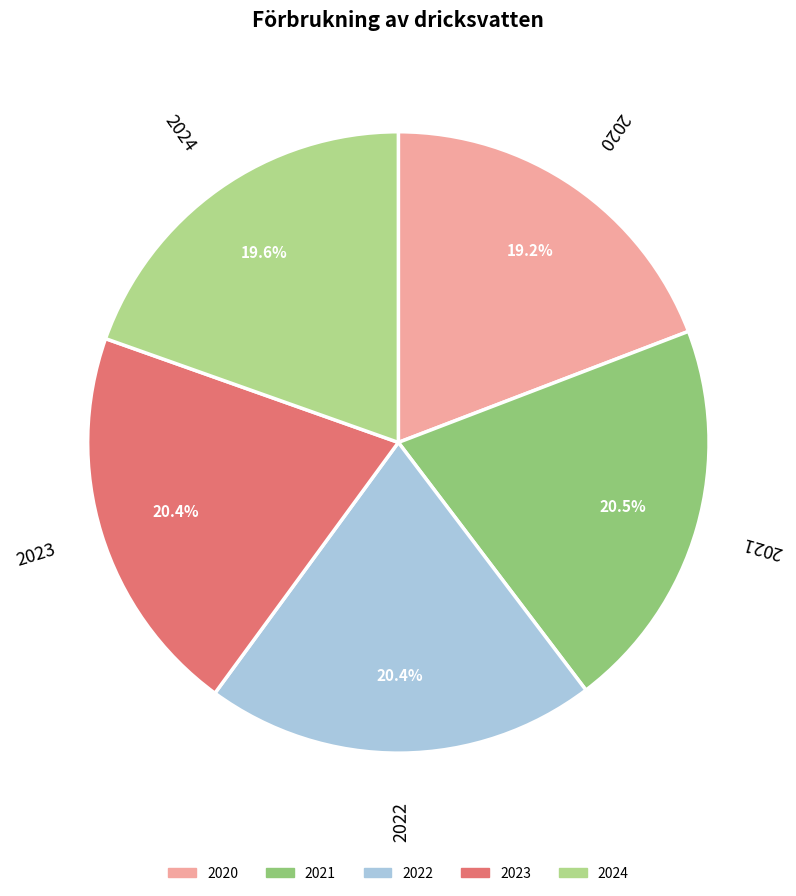

Approximately how many times larger is the value at 2024 compared to 2021?

1.0